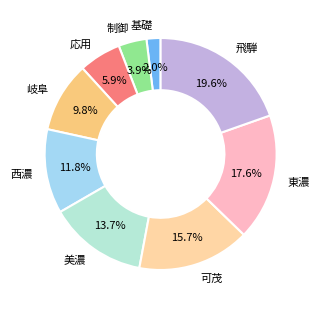

Does any single category account for the majority?

No